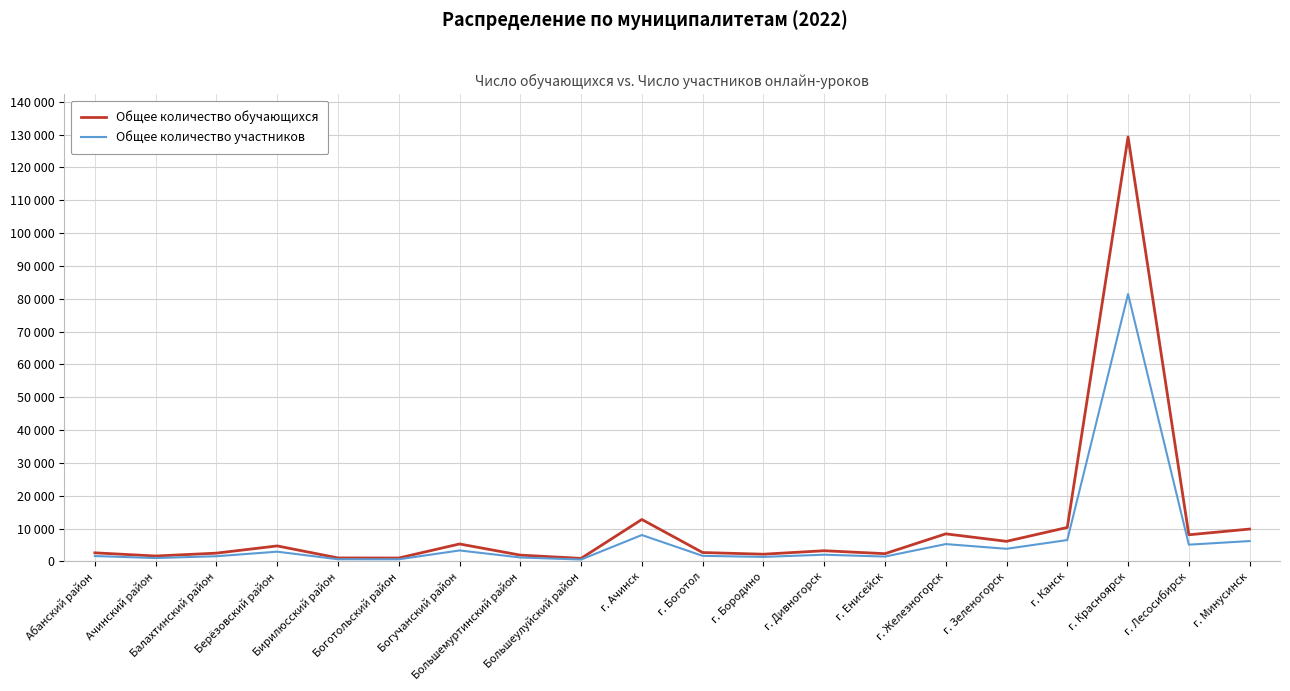

Where is the first local maximum for Общее количество участников?

Берёзовский район